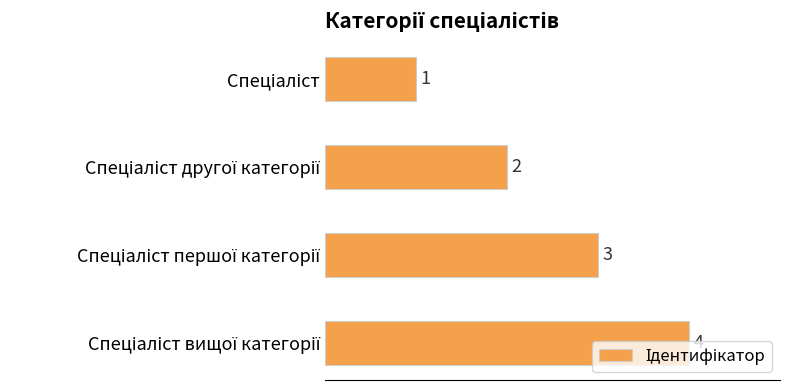

What is the value of the 1st bar from the top?

1